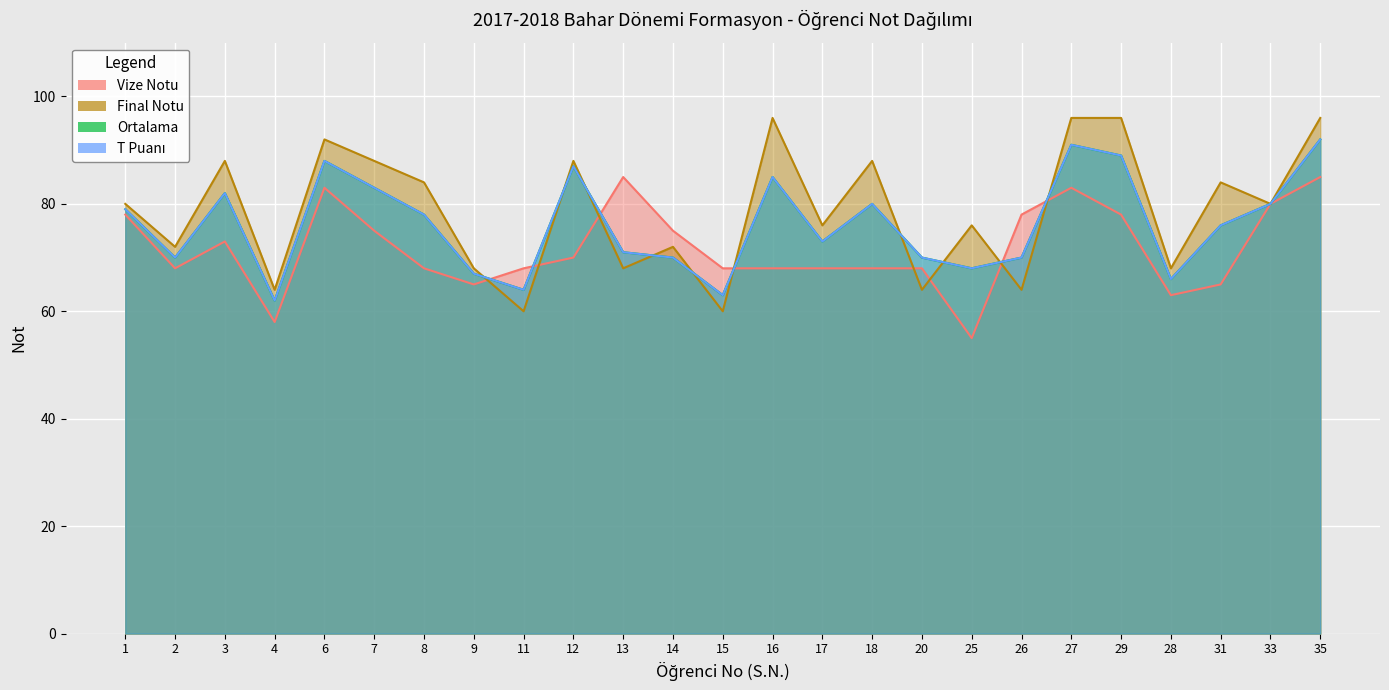

What is the difference between the Final Notu values at 18 and 17?

12